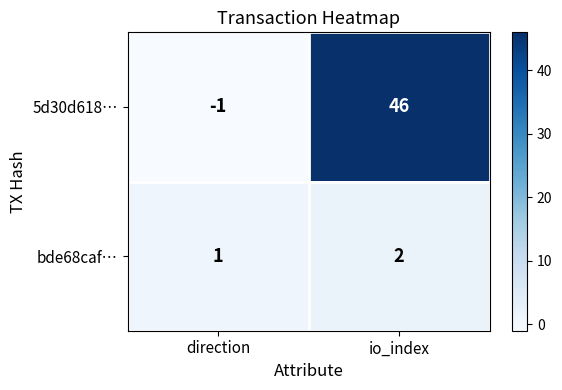

Which series has the widest spread of values?

5d30d618…